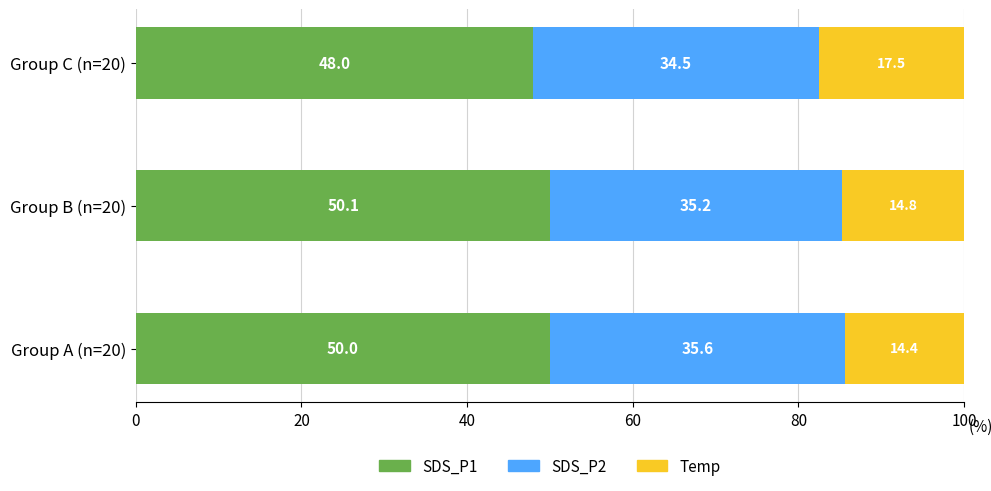

Rank the categories by SDS_P1 value from highest to lowest.

Group B (n=20), Group A (n=20), Group C (n=20)